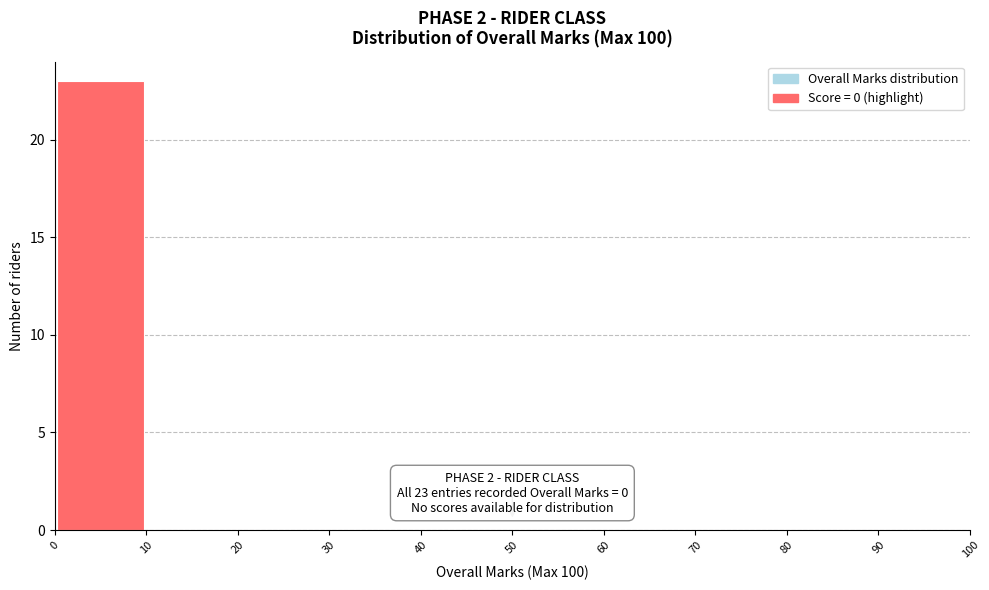

Which range on the x-axis has the tallest bar?

0 to 10